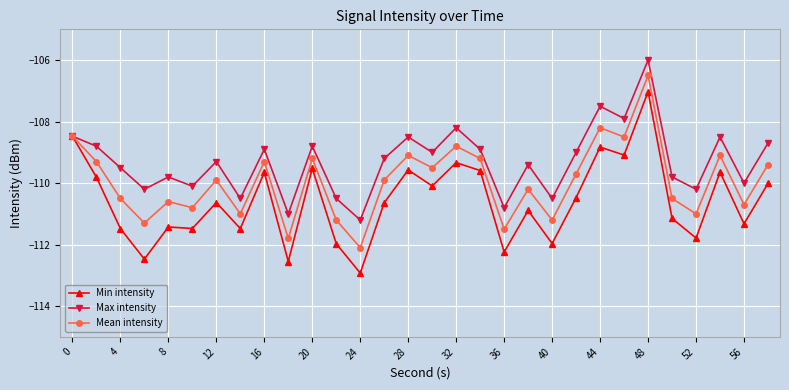

Which series has the widest spread of values?

Min intensity